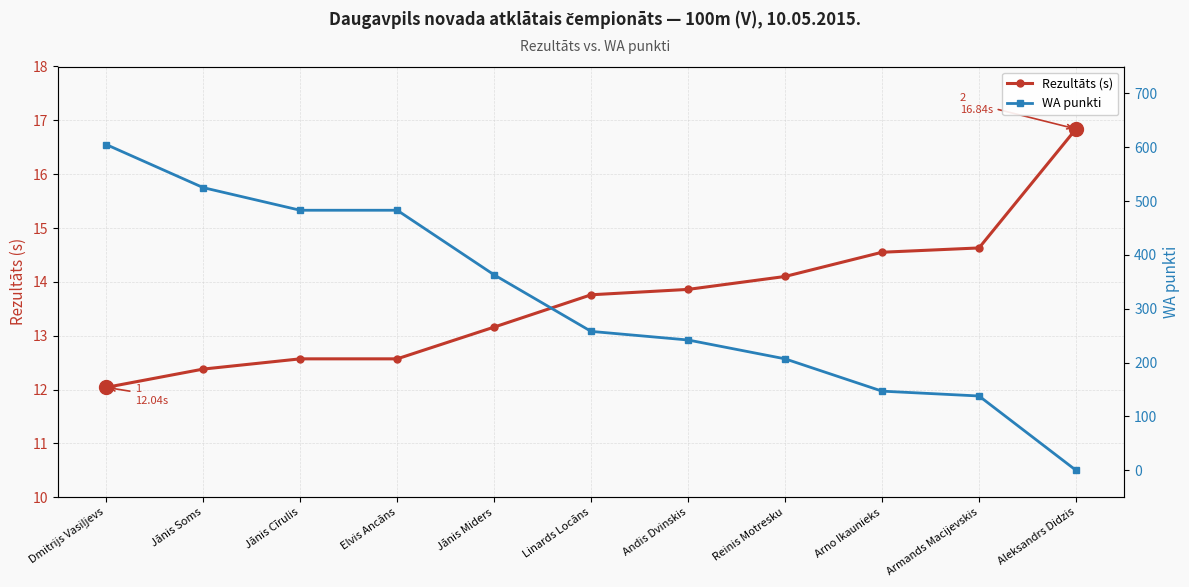

How many data points in Rezultāts (s) are above 13?

7